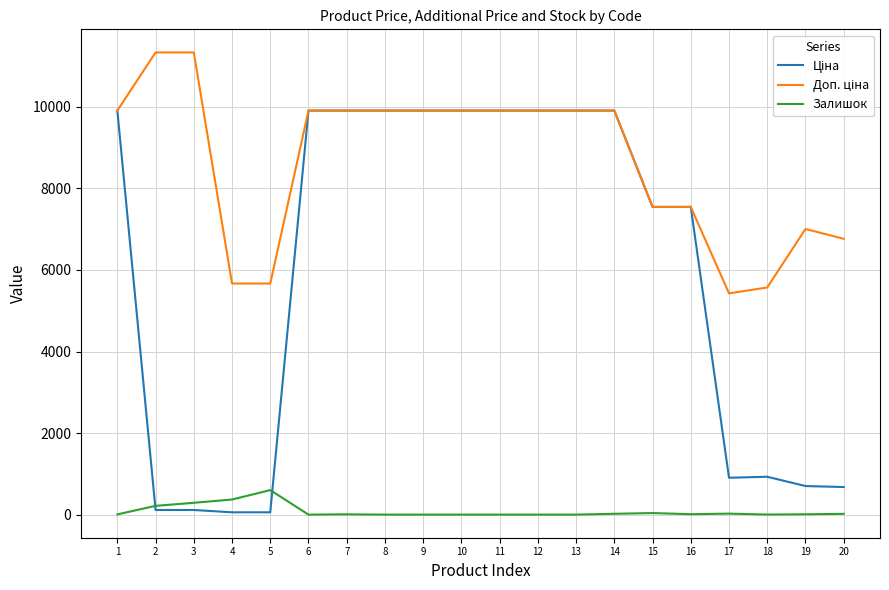

What is the greatest value displayed?

11334.0